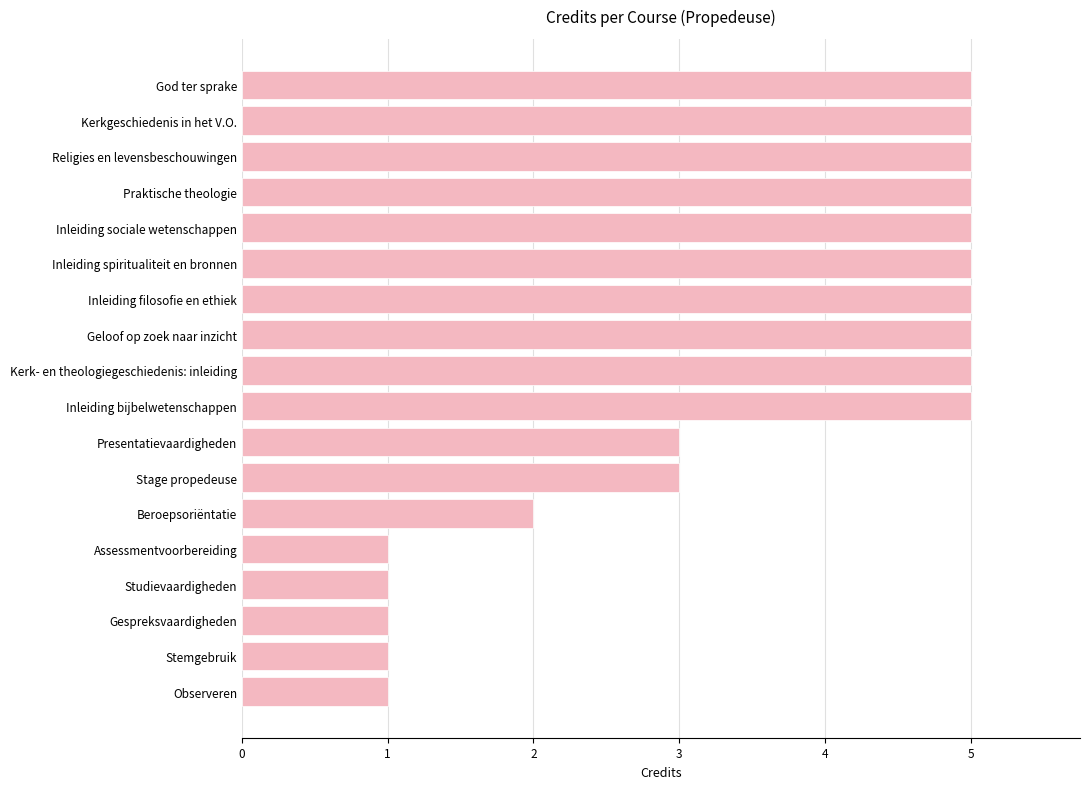

What is the greatest value displayed?

5